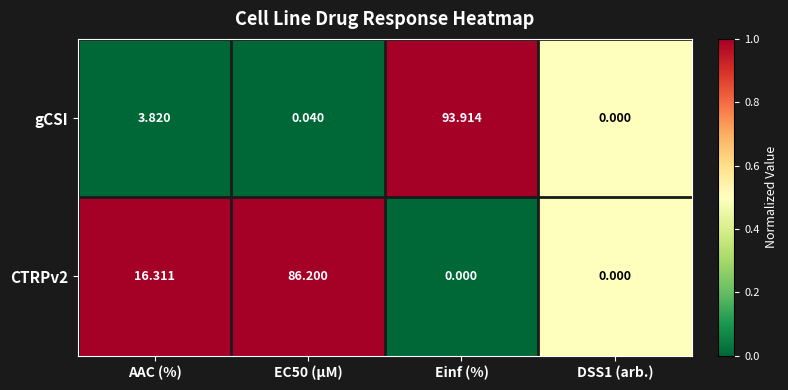

Which series has the widest spread of values?

gCSI